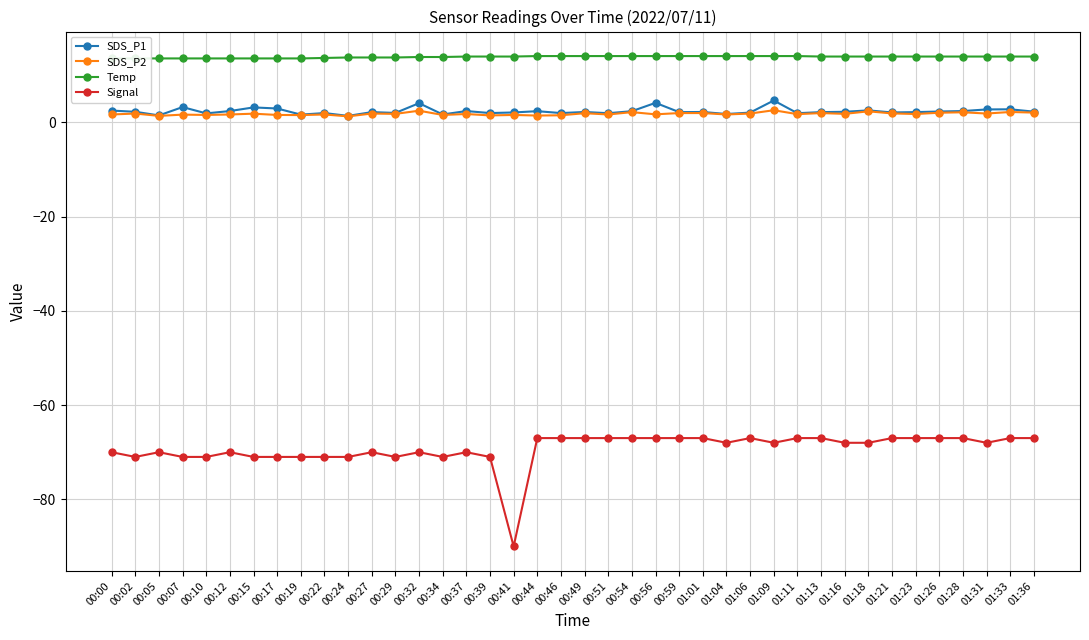

What is the sum of the SDS_P1 values at 01:36 and 01:33?

5.1